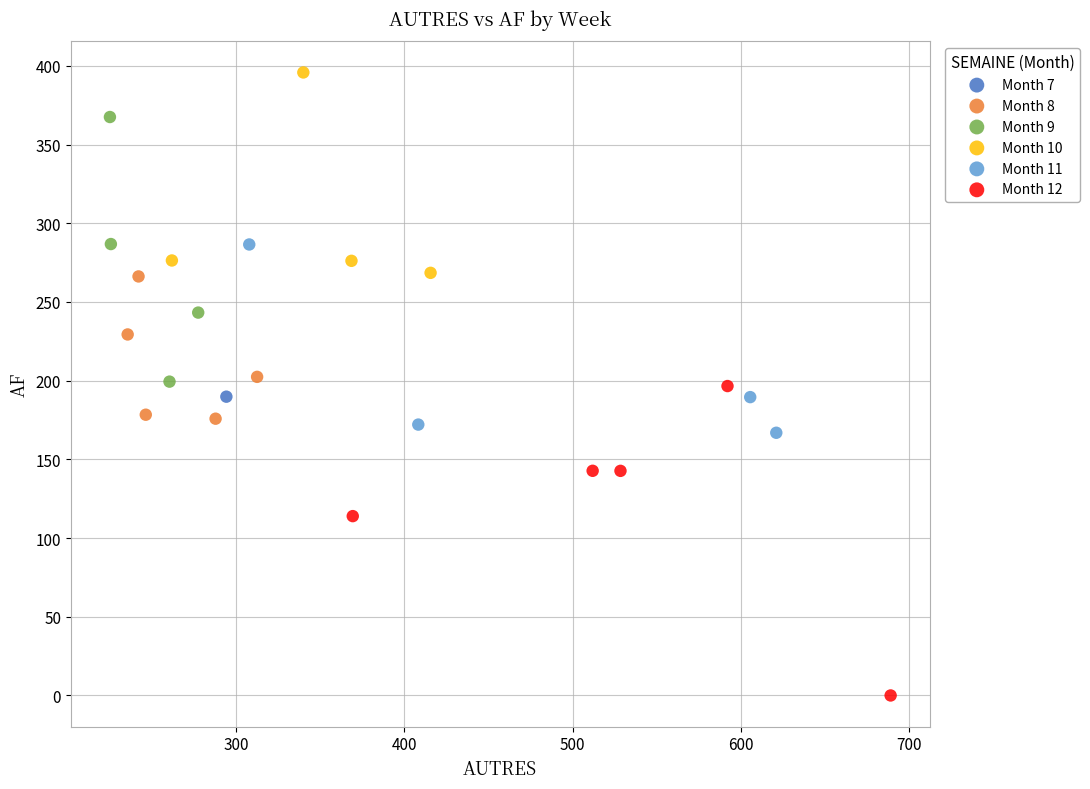

What are all the series names shown in the legend?

Month 7, Month 8, Month 9, Month 10, Month 11, Month 12